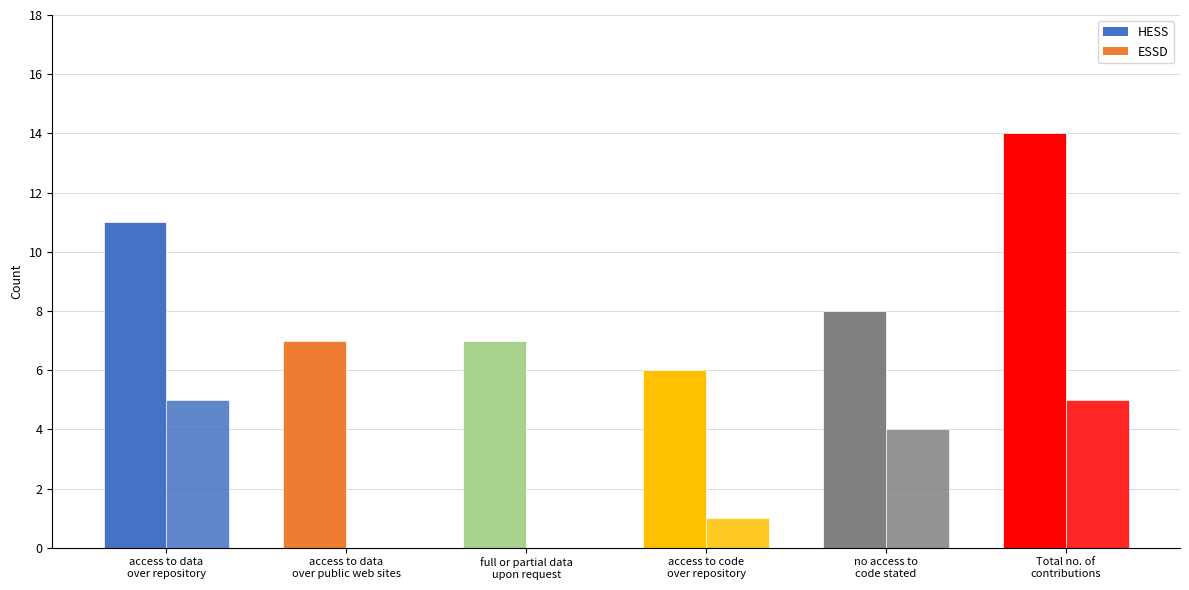

The value of HESS at access to code over repository is 6. True or false?

True